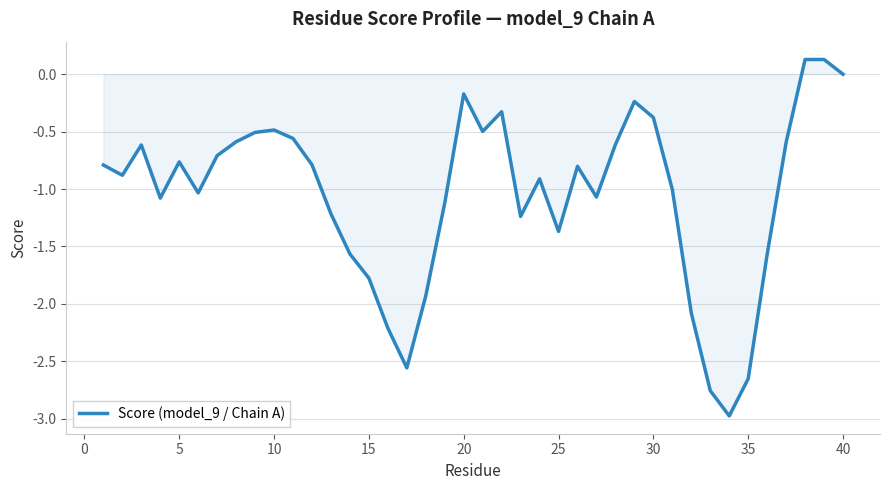

What is the smallest value displayed?

-3.0